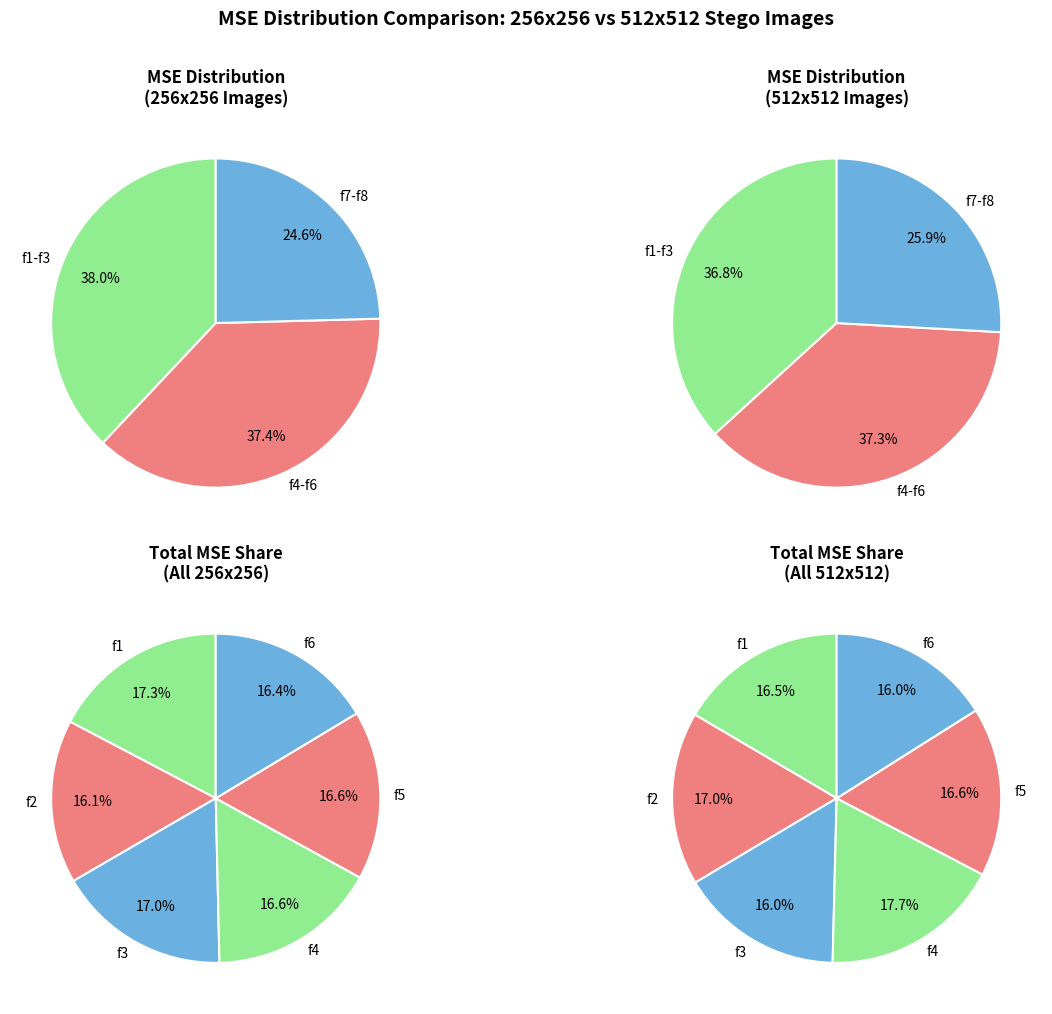

Rank the series by their maximum value, from lowest to highest.

512x512, 256x256